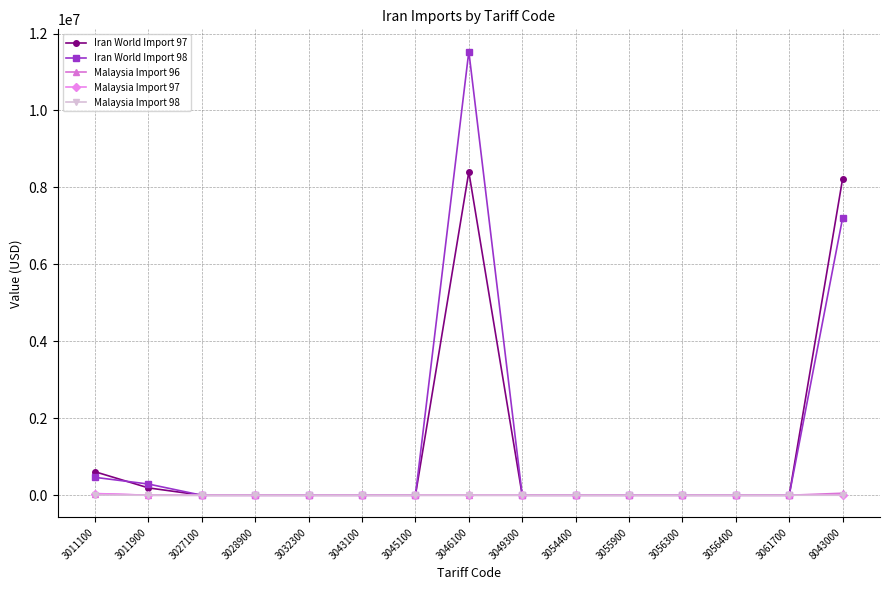

Which series has the widest spread of values?

Iran World Import 98